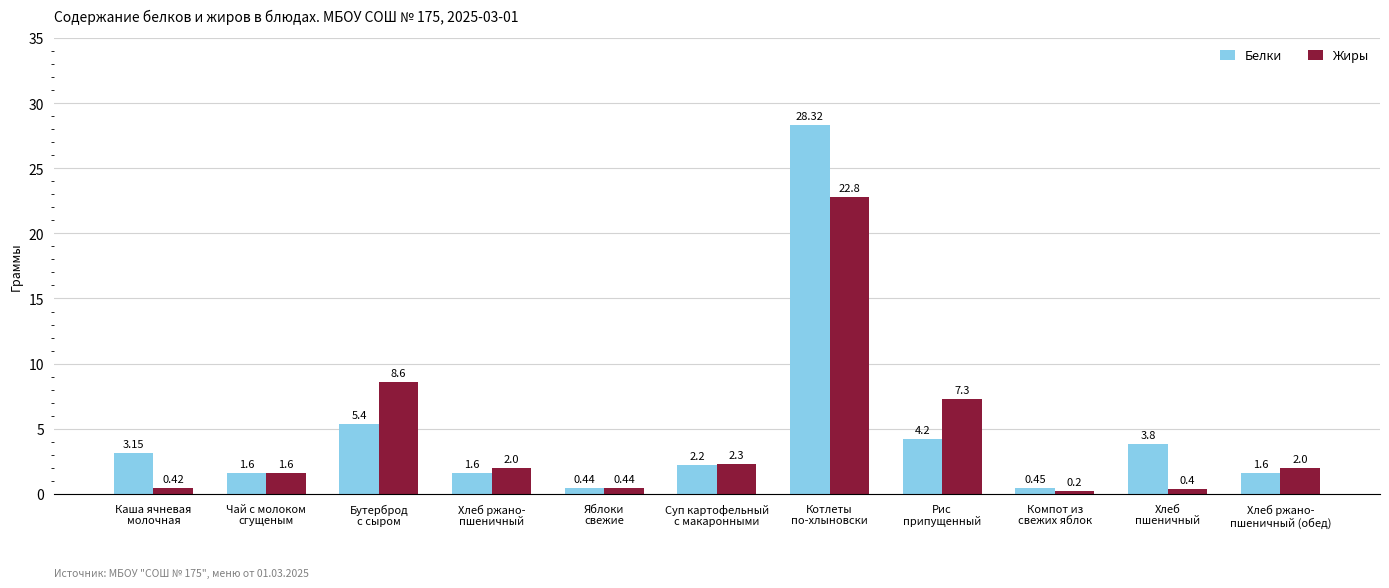

Which series has the widest spread of values?

Белки